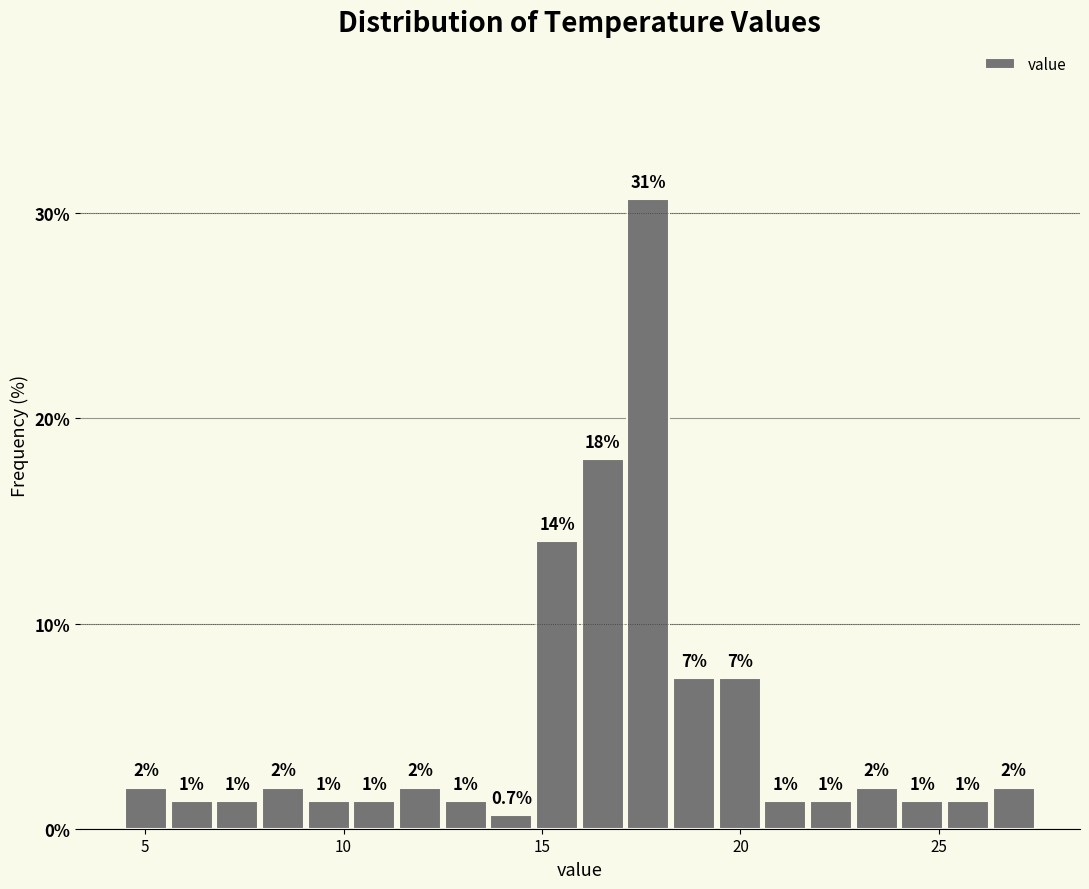

Around what value on the x-axis is the tallest bar? Give the approximate position of its centre, as read against the axis.

17.5